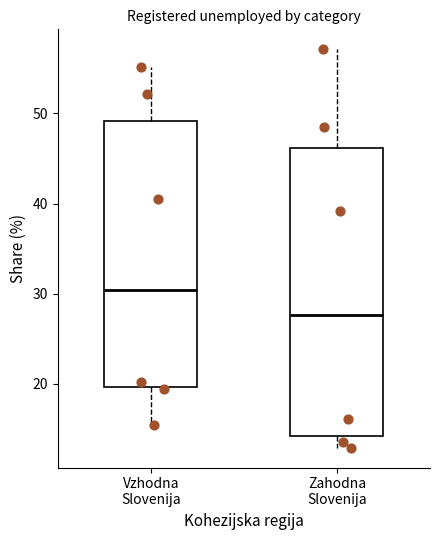

Comparing the boxes themselves (not the whiskers), which one is the tallest?

Zahodna Slovenija